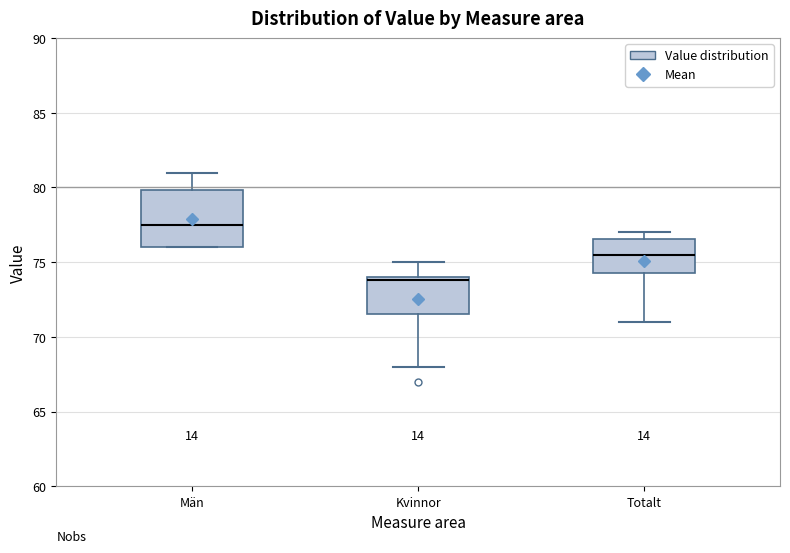

Which box has the lowest median line?

Kvinnor